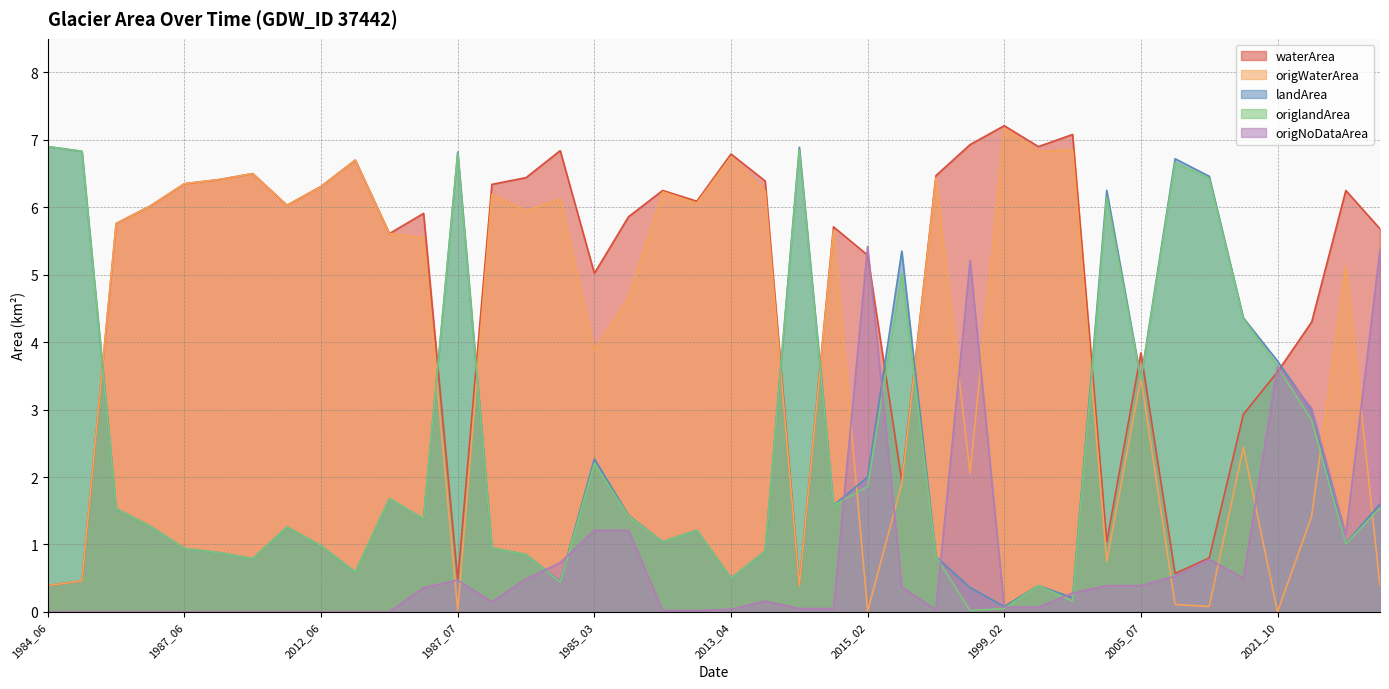

Rank the categories by origWaterArea value from highest to lowest.

1999_02, 1988_11, 2009_04, 2013_04, 2016_09, 2009_06, 2010_05, 1993_06, 1987_06, 2012_06, 2013_07, 2005_06, 2009_10, 1989_08, 2009_09, 2011_06, 1986_07, 2017_06, 1985_08, 1992_06, 2020_09, 2015_07, 2007_07, 2000_06, 1985_03, 2005_07, 1991_08, 1986_11, 1984_10, 1986_08, 1984_04, 1984_09, 1984_06, 1984_07, 1992_08, 1984_05, 1992_07, 1987_07, 2015_02, 2021_10